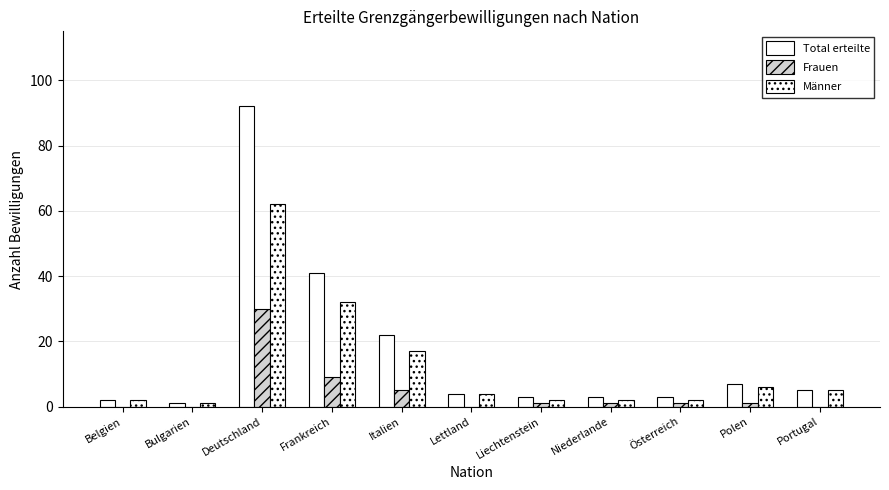

Which series has the largest range (max minus min)?

Total erteilte